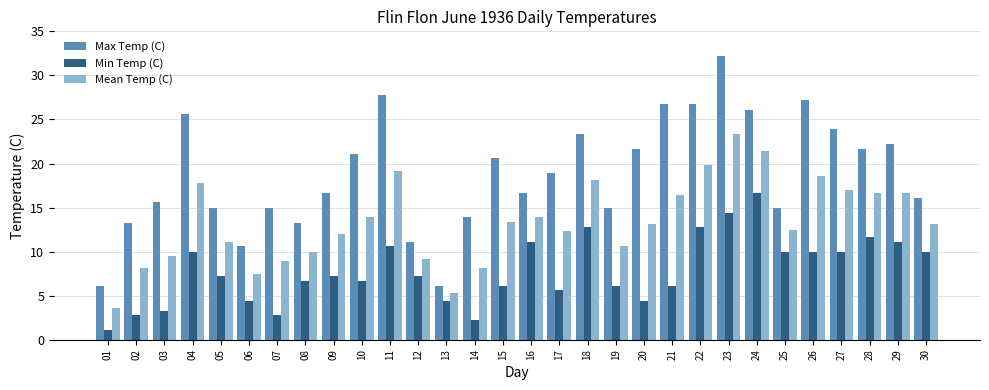

Rank the series by their maximum value, from lowest to highest.

Min Temp (C), Mean Temp (C), Max Temp (C)